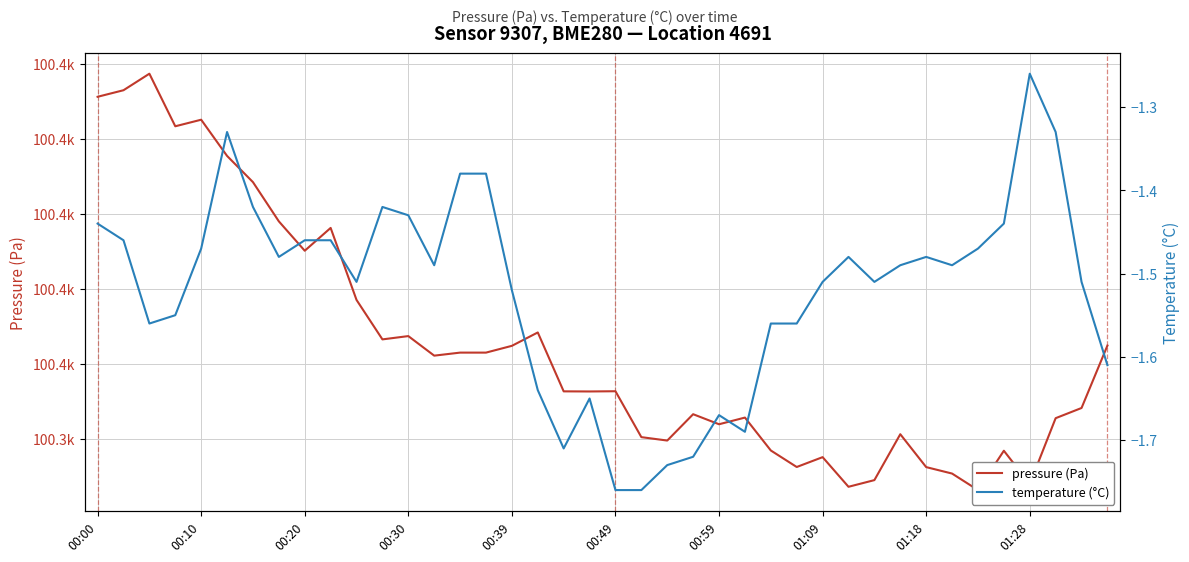

The value of temperature (°C) at 30 is -0.6. True or false?

False